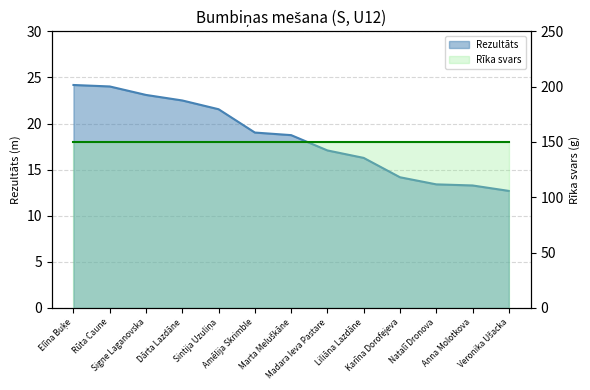

At which label does the data first exceed 18?

Elīna Buķe